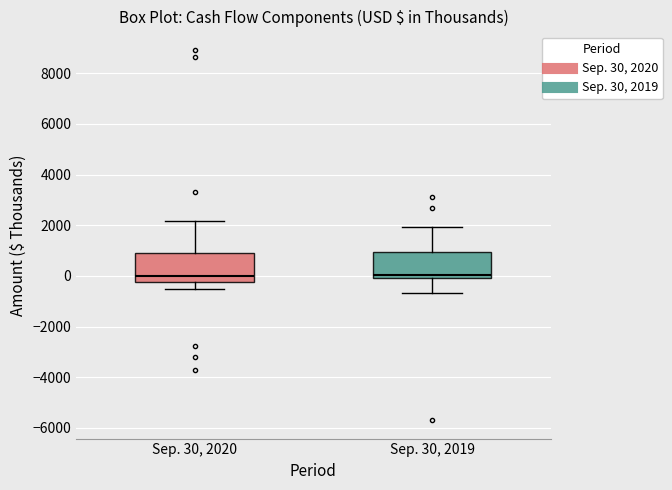

Reading left to right, read every box against the y-axis: the position of its median line, the range the box covers, and the ends of its whiskers. The values are not printed on the chart, so give them approximately, as read against the axis.

Sep. 30, 2020: median 0, box -200 to 800, whiskers -600 to 2200
Sep. 30, 2019: median 0 (just above the box's lower edge), box 0 to 1000, whiskers -600 to 2000